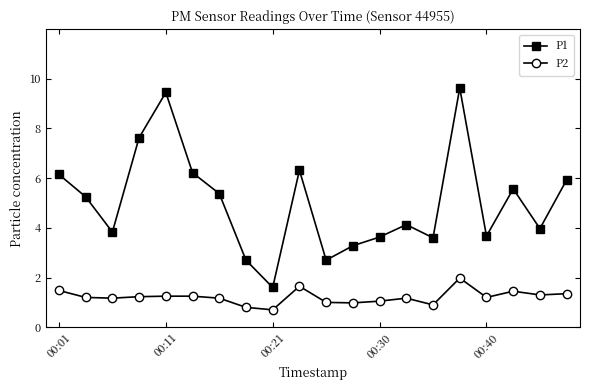

Count the number of categories in the chart.

20